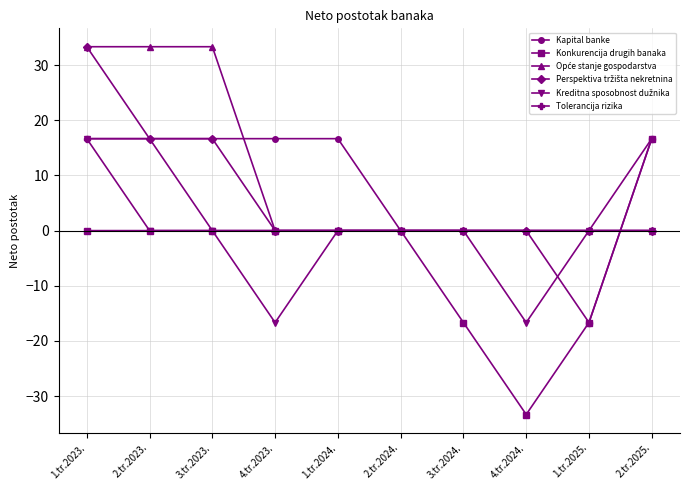

What is the label of the 3rd point from the right?

4.tr.2024.